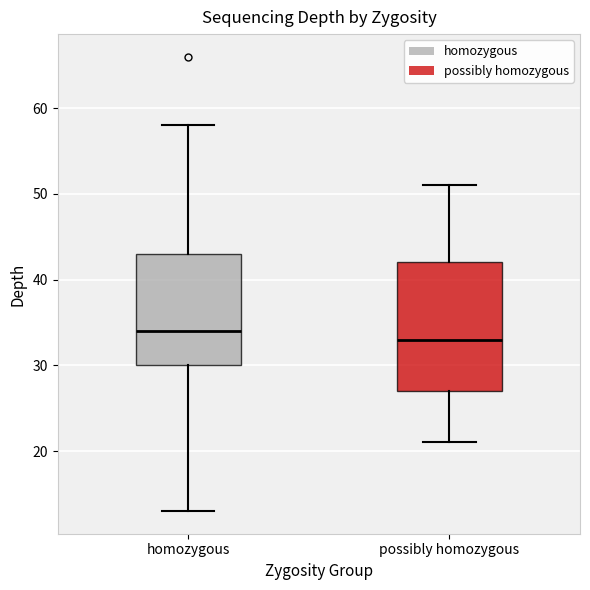

Which box's median line is the highest?

homozygous